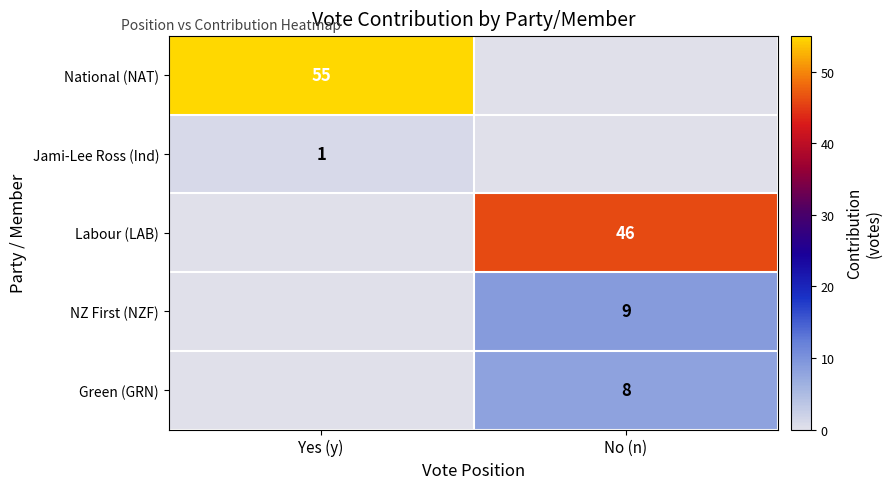

Is it true that Green (GRN) equals 8 at No (n)?

True